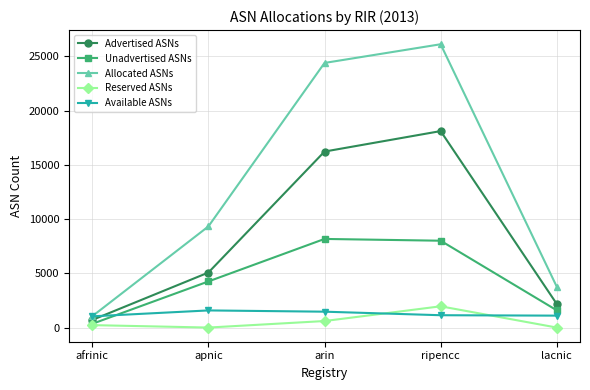

How many values in the Allocated ASNs series are below 9321?

2